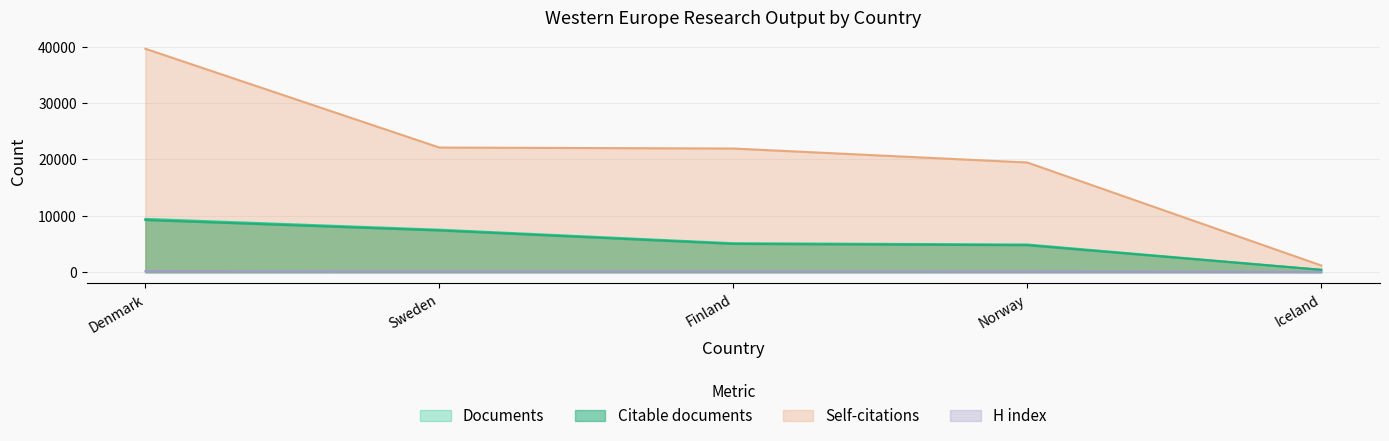

Which series has the largest total across all categories?

Self-citations